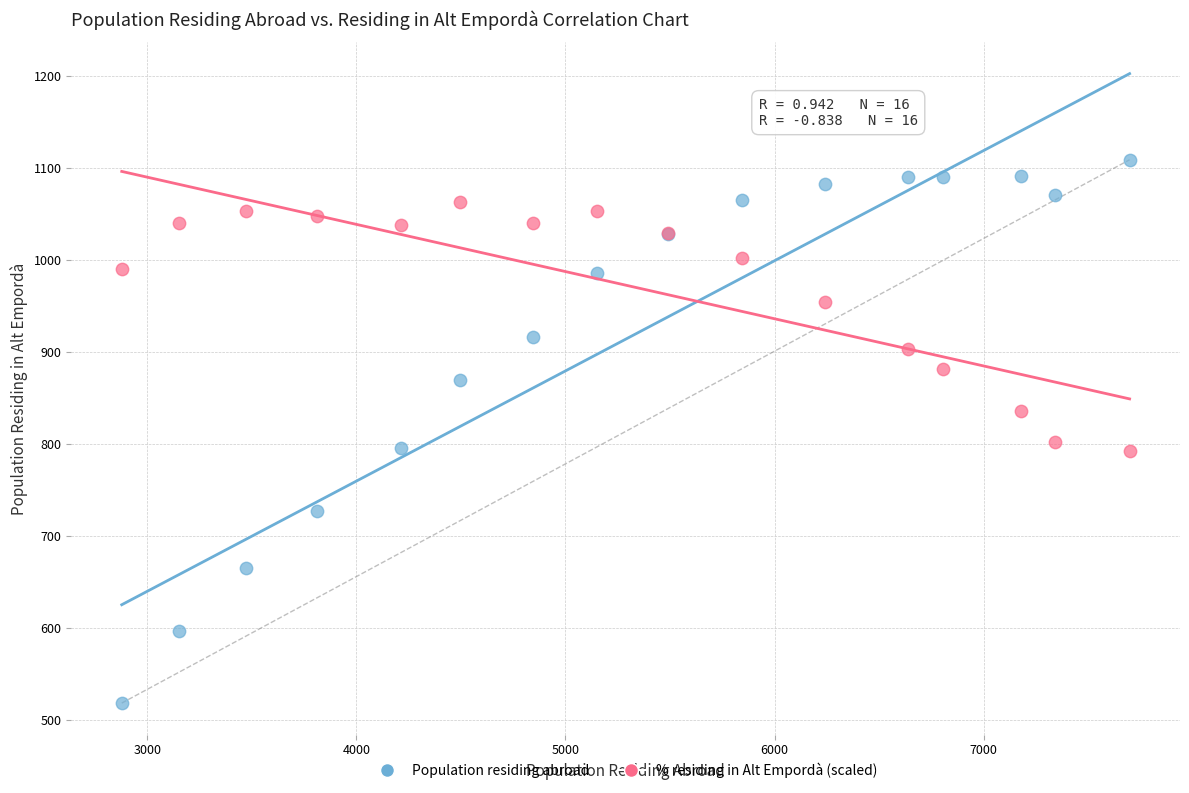

In the % residing in Alt Empordà (scaled) series, what Y value is closest to 927?

903.1